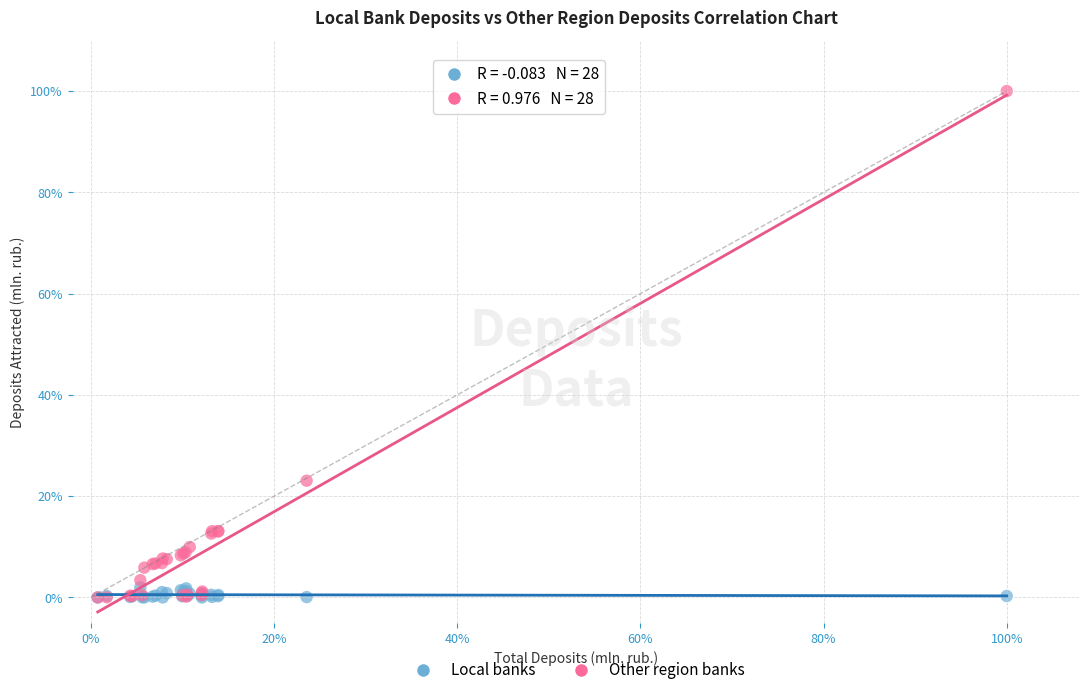

What are all the series names shown in the legend?

Local banks, Other region banks